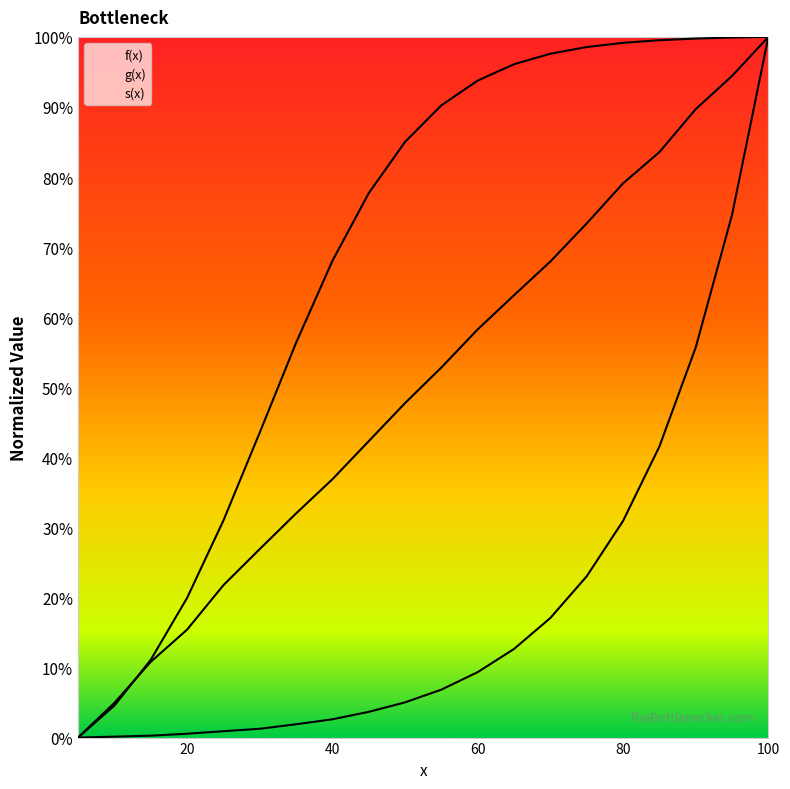

List the labels in order of g(x) value, largest first.

100, 95, 90, 85, 80, 75, 70, 65, 60, 55, 50, 45, 40, 35, 30, 25, 20, 15, 10, 5